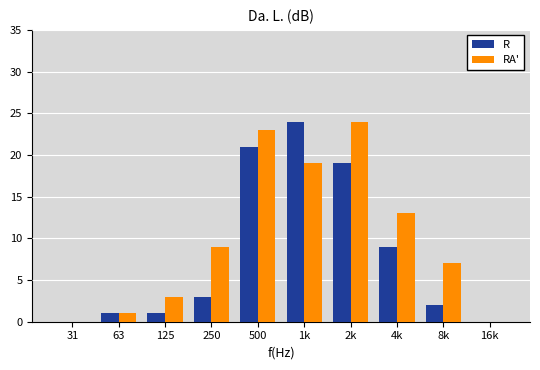

Reading left to right, extract all data points from this chart.

R: 31=0	63=1	125=1	250=3	500=21	1k=24	2k=19	4k=9	8k=2	16k=0
RA': 31=0	63=1	125=3	250=9	500=23	1k=19	2k=24	4k=13	8k=7	16k=0